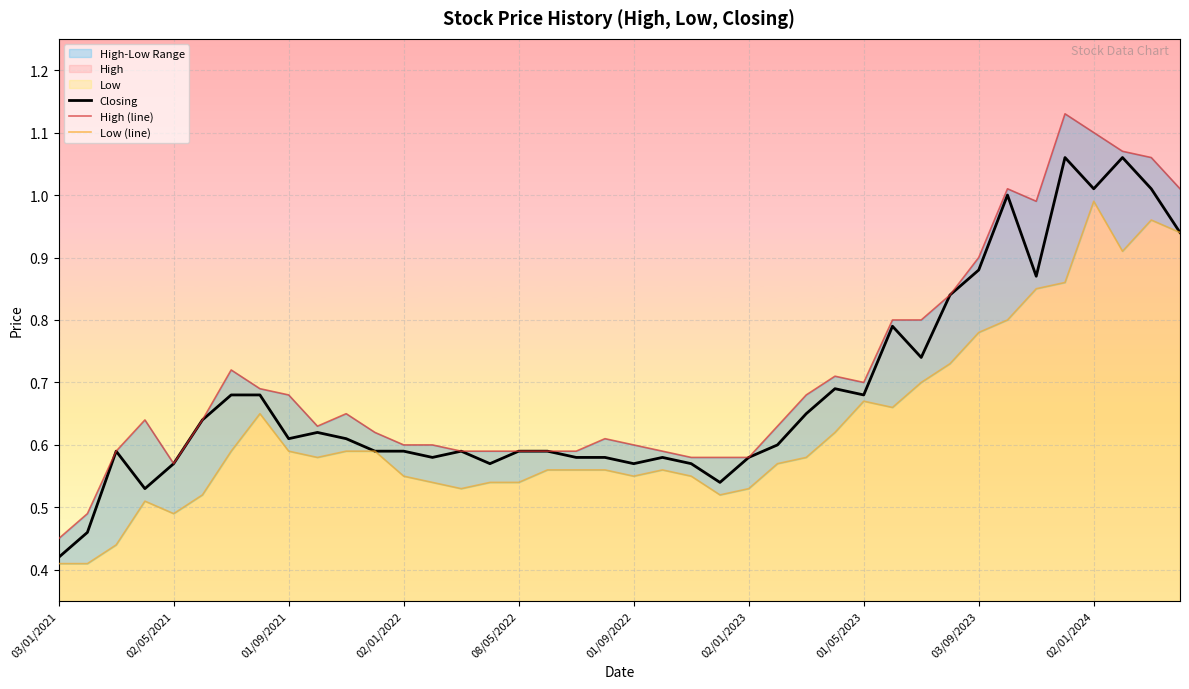

Which series has the largest range (max minus min)?

High (line)